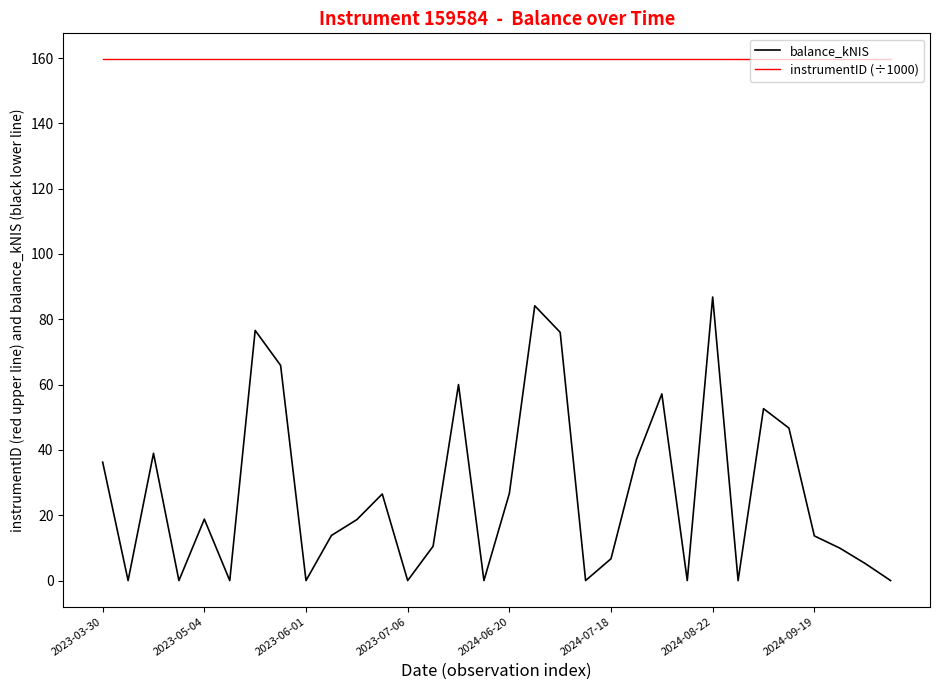

True or false: balance_kNIS and instrumentID (÷1000) cross at least once.

False